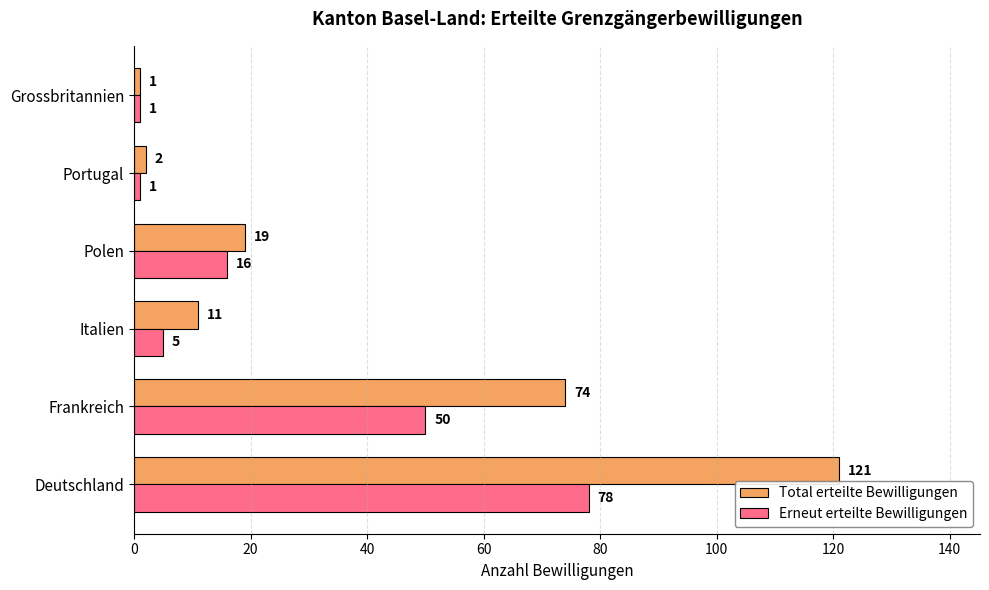

List the series in order of their peak value, highest first.

Total erteilte Bewilligungen, Erneut erteilte Bewilligungen